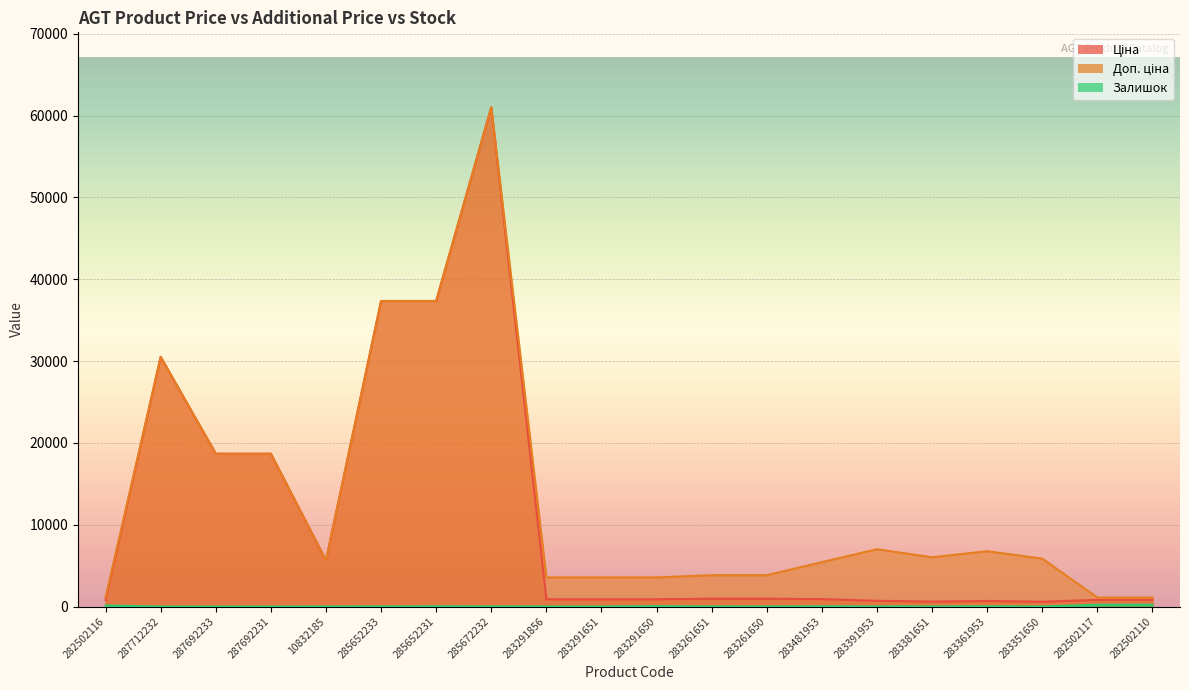

Which series has the widest spread of values?

Ціна